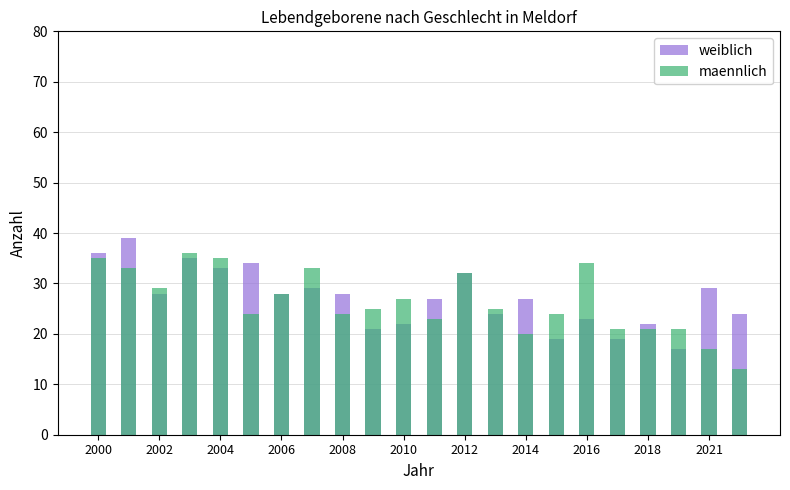

What is the value of the maennlich bar at the 6th from the left?

24